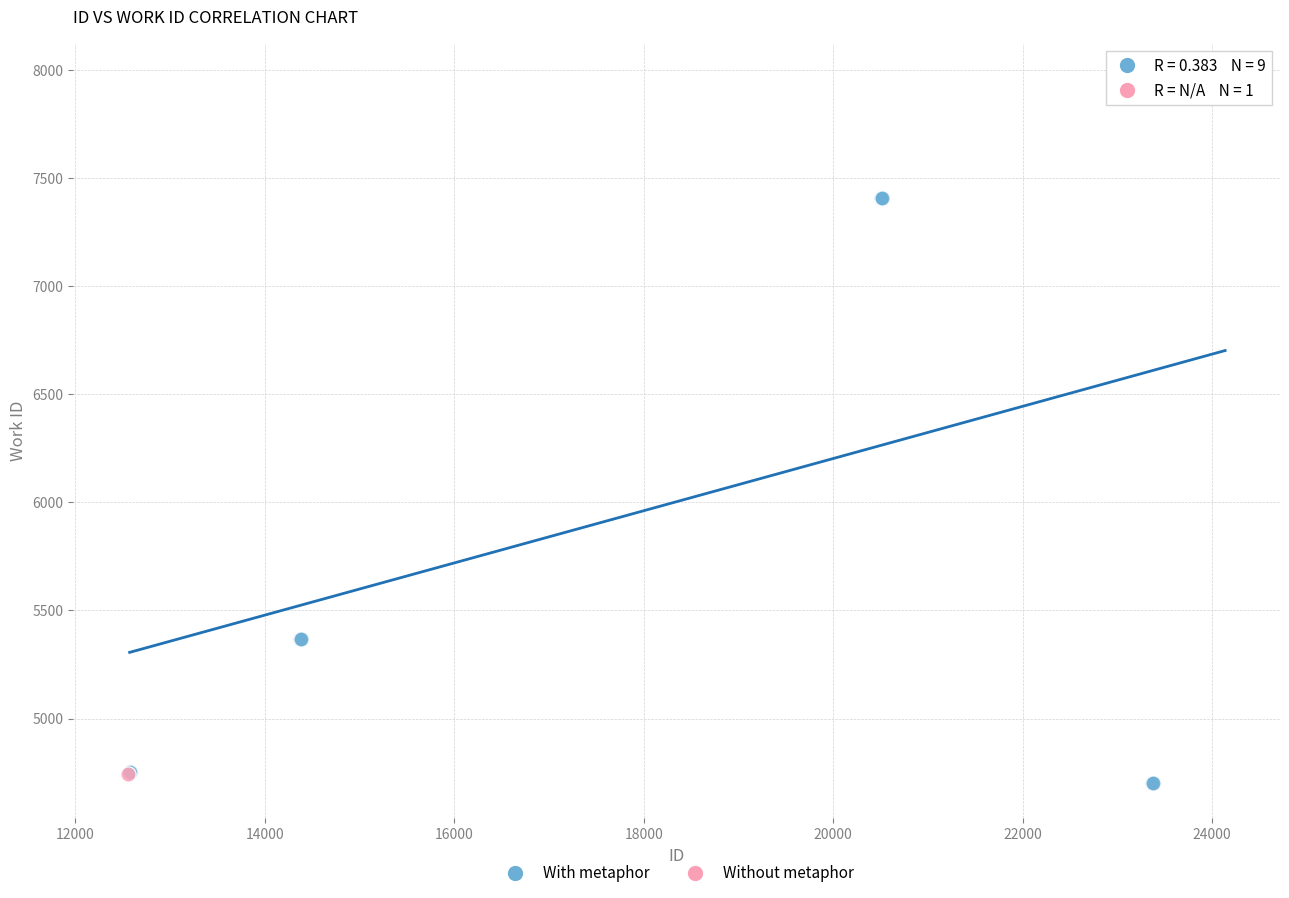

What are all the series names shown in the legend?

With metaphor, Without metaphor